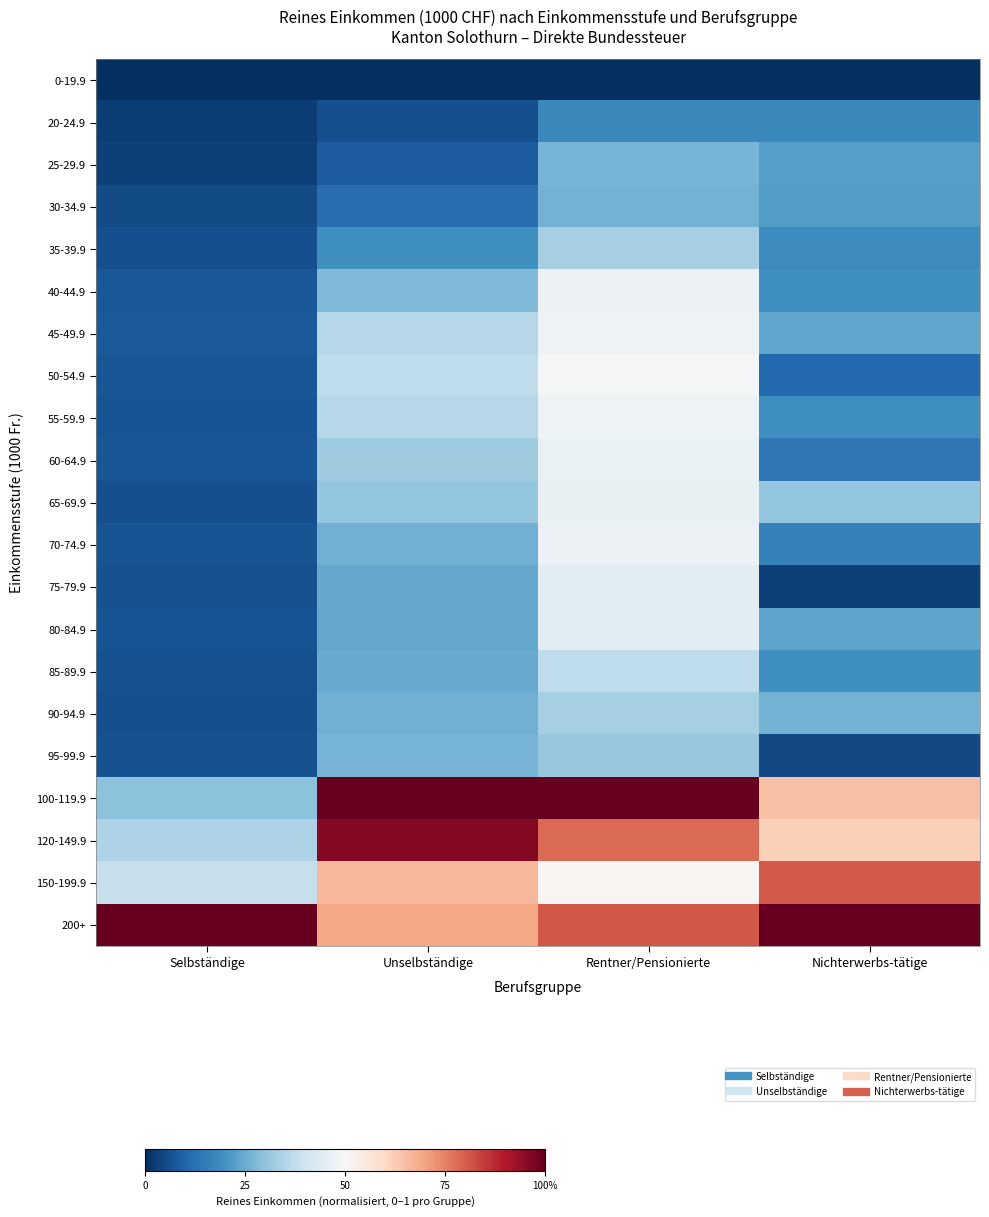

Between Rentner/Pensionierte and Unselbständige, which is larger?

Rentner/Pensionierte